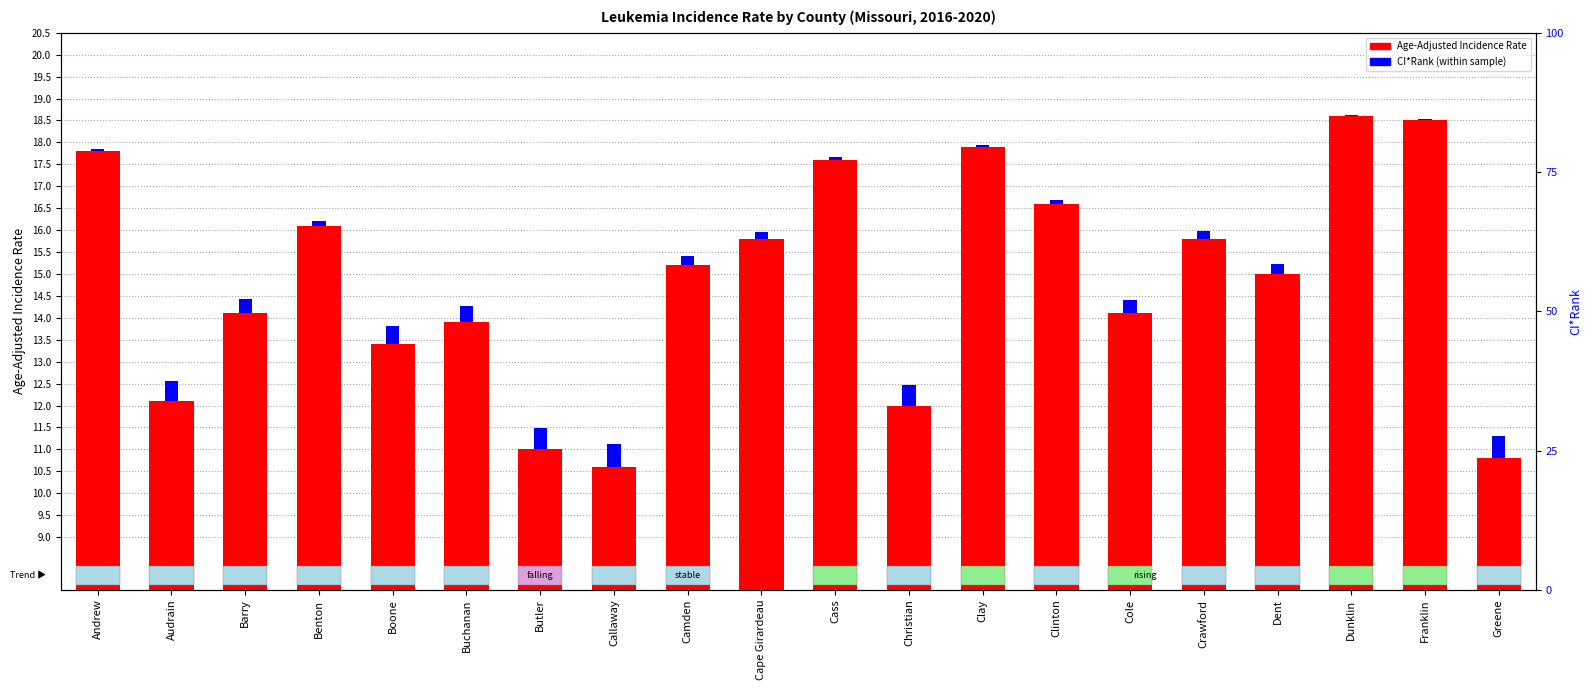

What is the label of the 4th bar from the left?

Benton